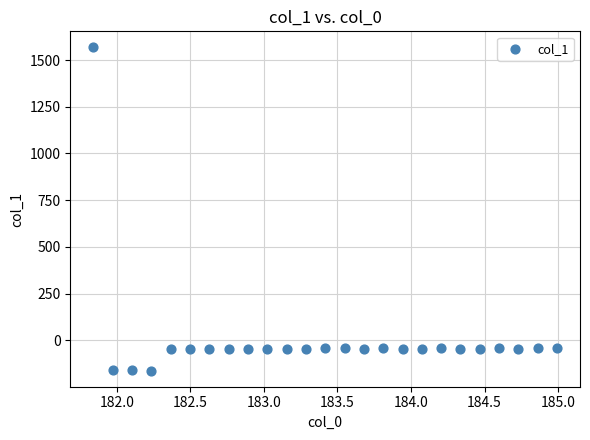

What is the range of X values (max minus min)?

3.1